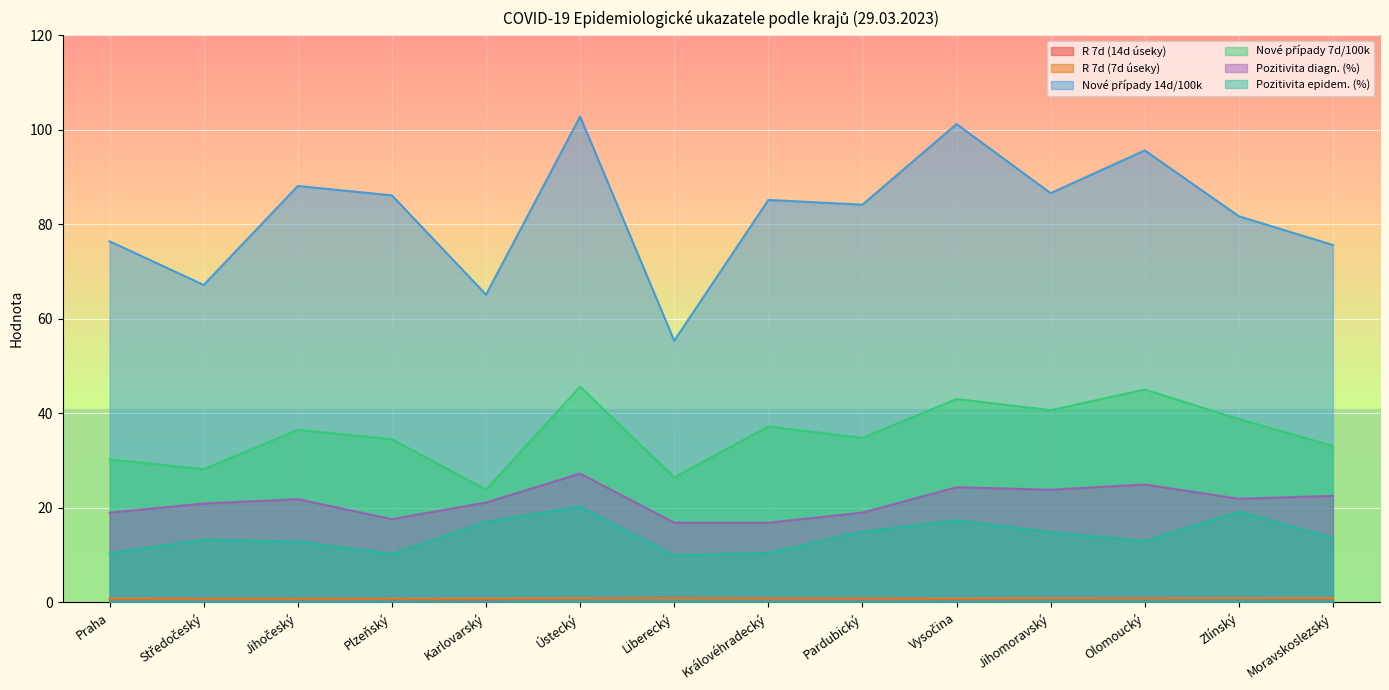

In R 7d (14d úseky), how many points are lower than both neighbors (excluding endpoints)?

3